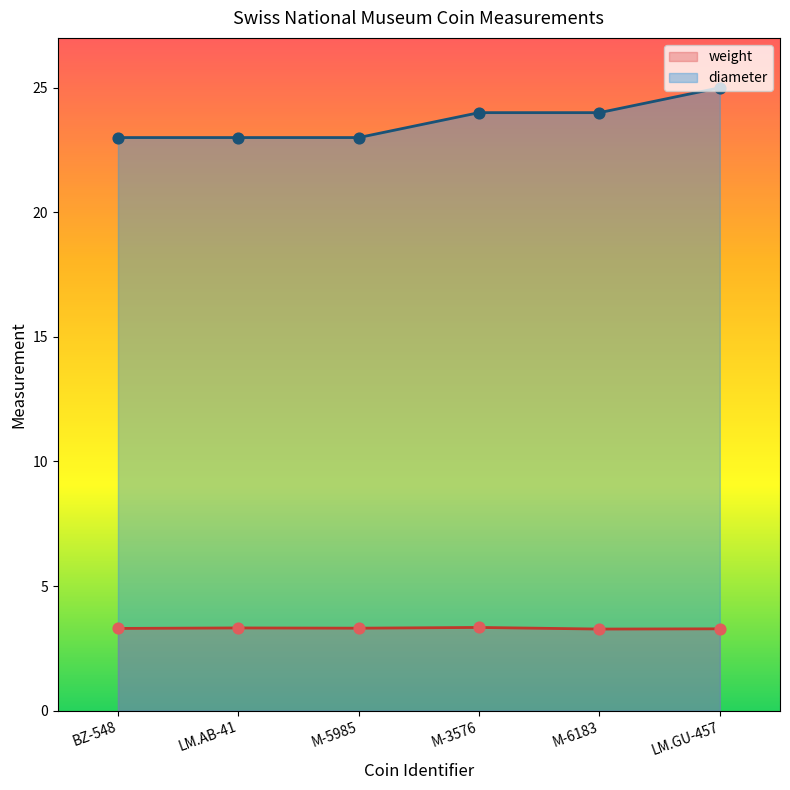

At which category is the sum across all series the highest?

LM.GU-457